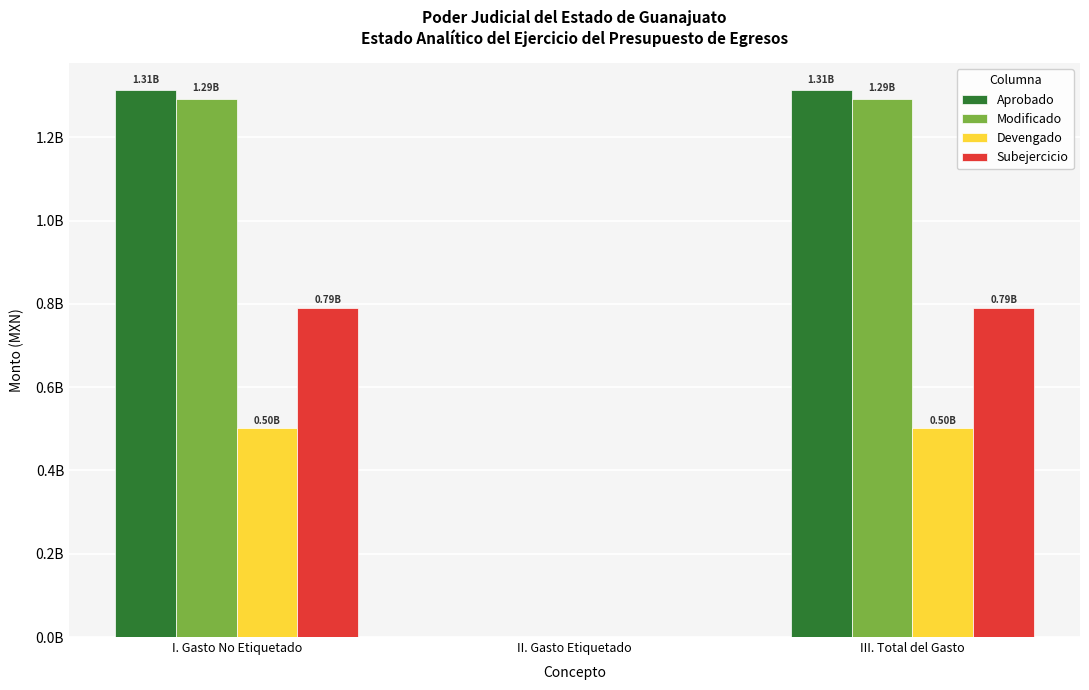

What are all the series names shown in the legend?

Aprobado, Modificado, Devengado, Subejercicio